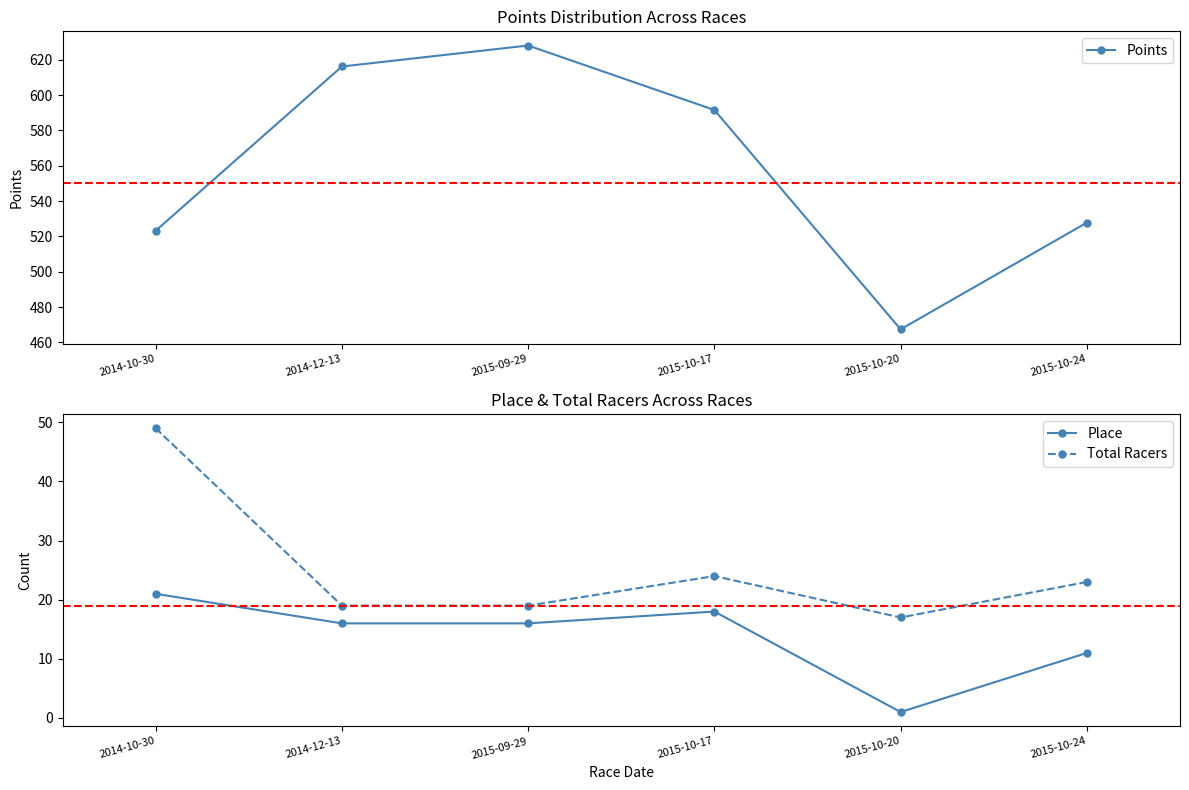

True or false: Place and Total Racers cross at least once.

False